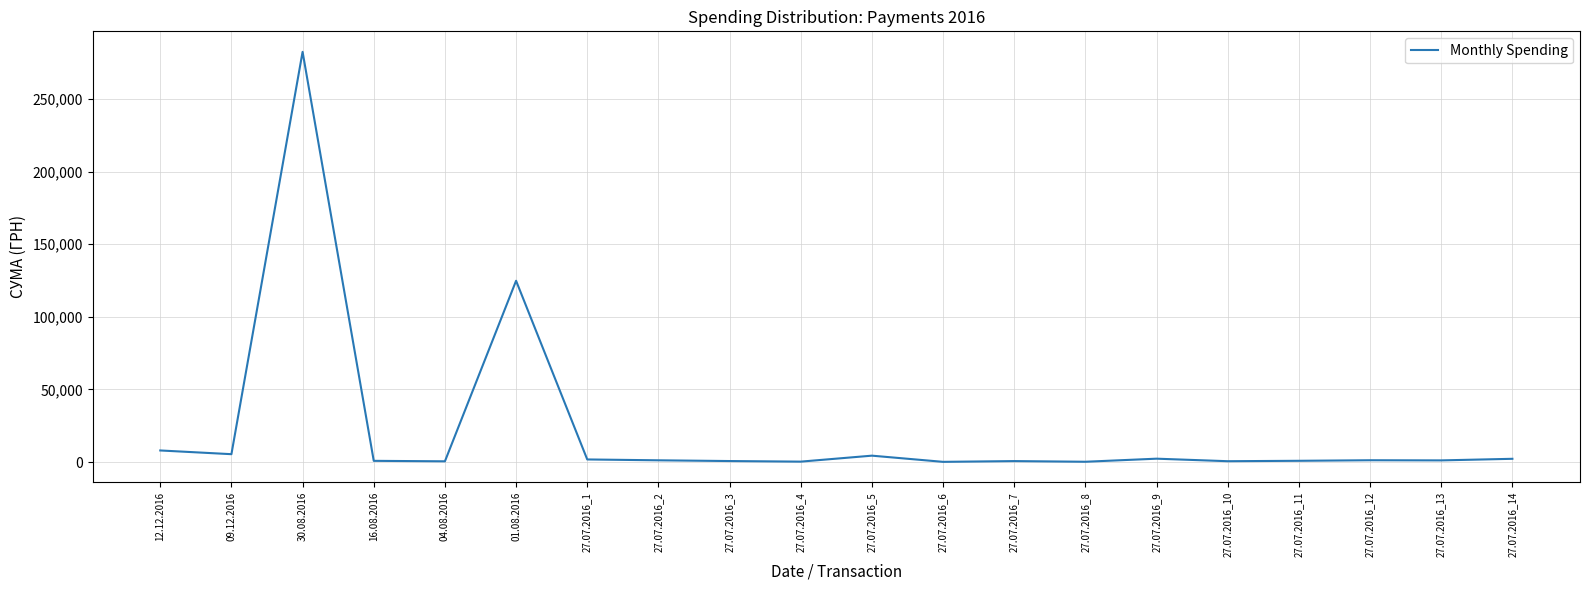

What is the difference between the maximum and minimum values?

282374.1